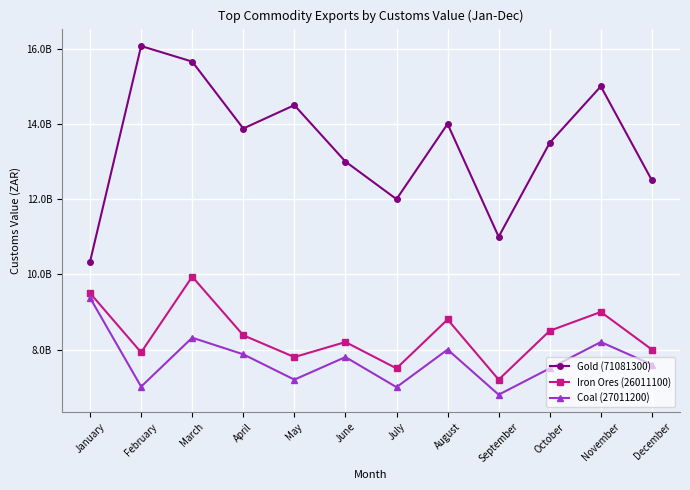

Does the chart have visible grid lines?

Yes